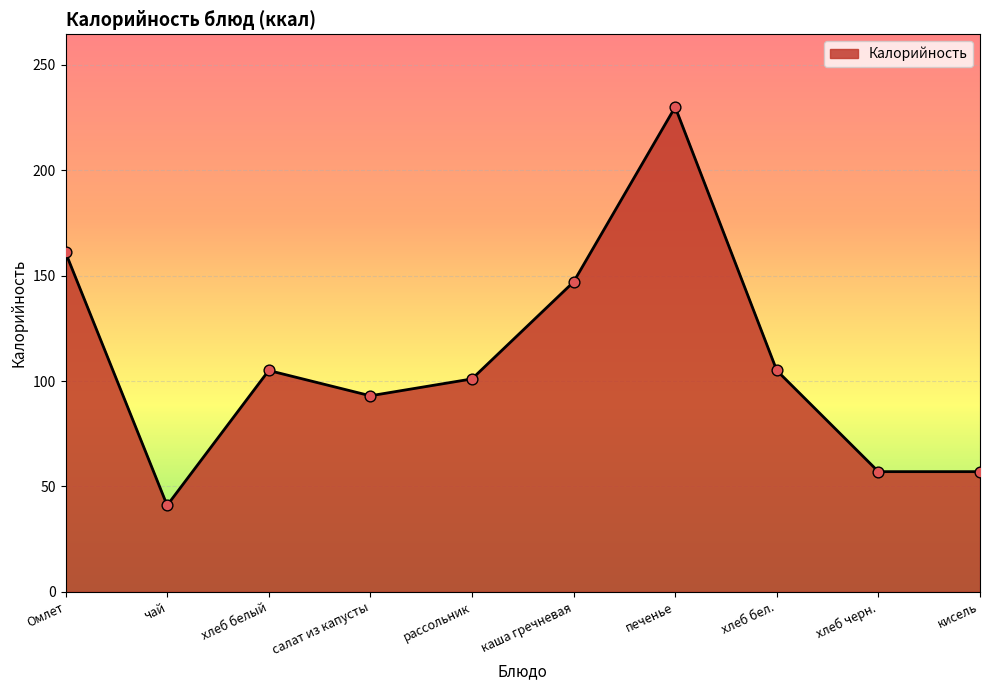

What is the ratio of the value at печенье to the value at Омлет?

1.4